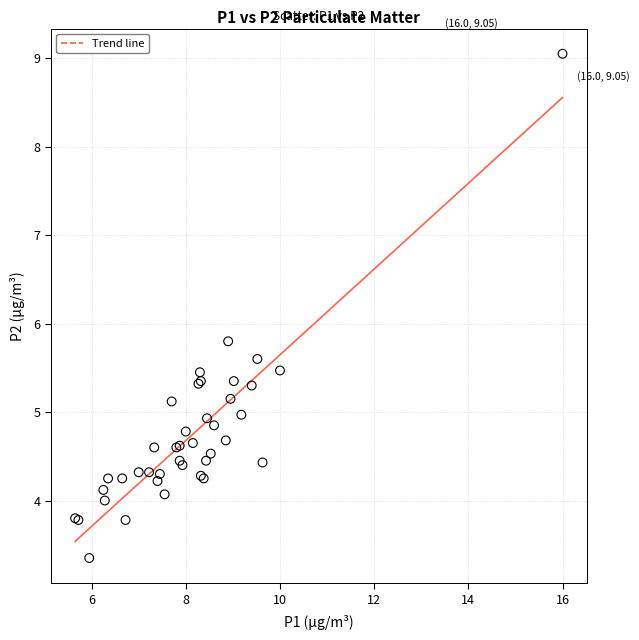

What Y value in the scatter plot is closest to 6?

5.8